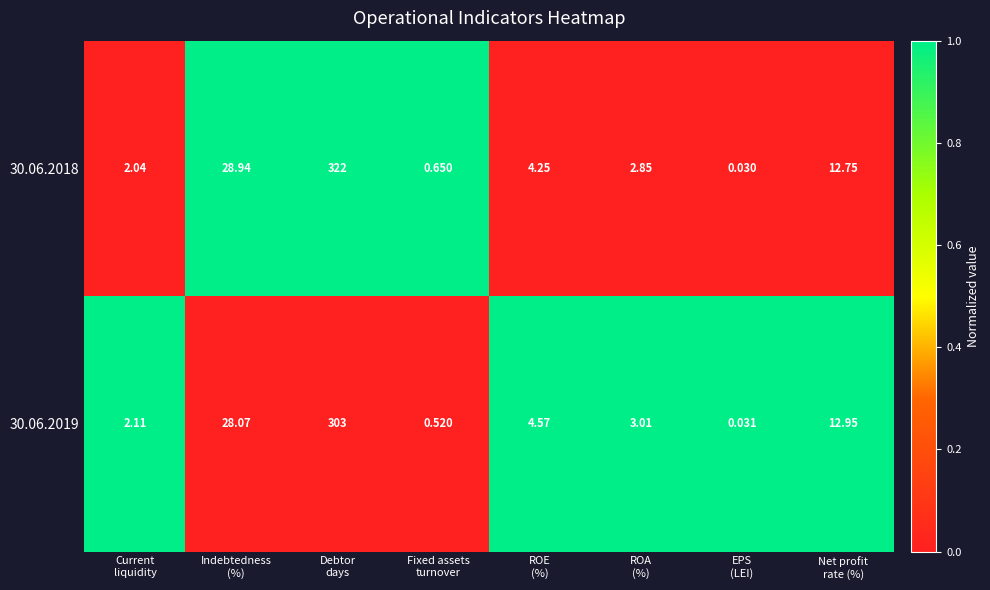

How many distinct data groups are displayed?

2